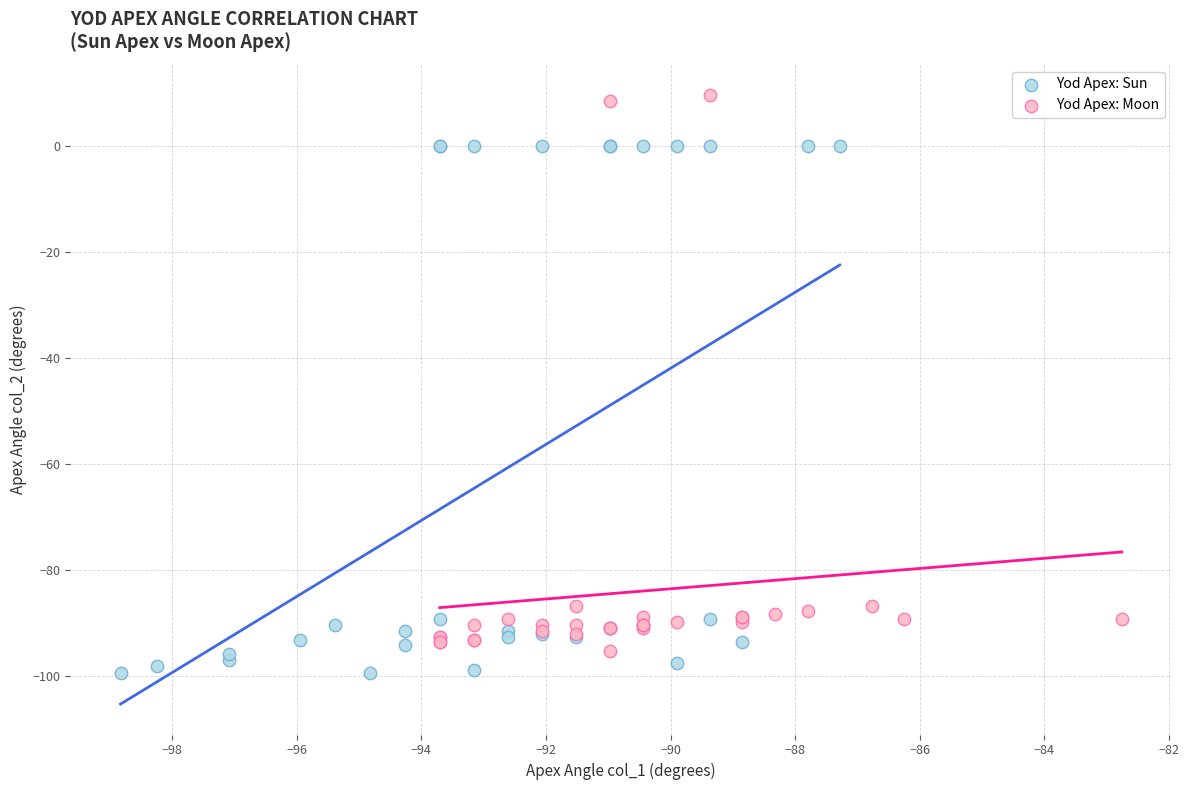

What are all the series names shown in the legend?

Yod Apex: Sun, Yod Apex: Moon